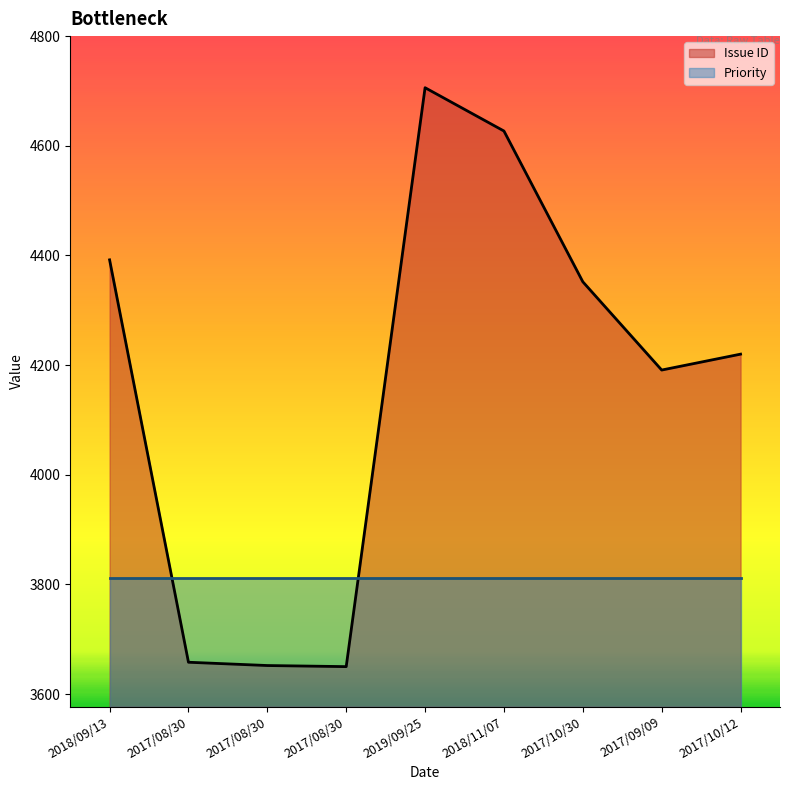

Does the chart display data point markers on the line(s)?

No